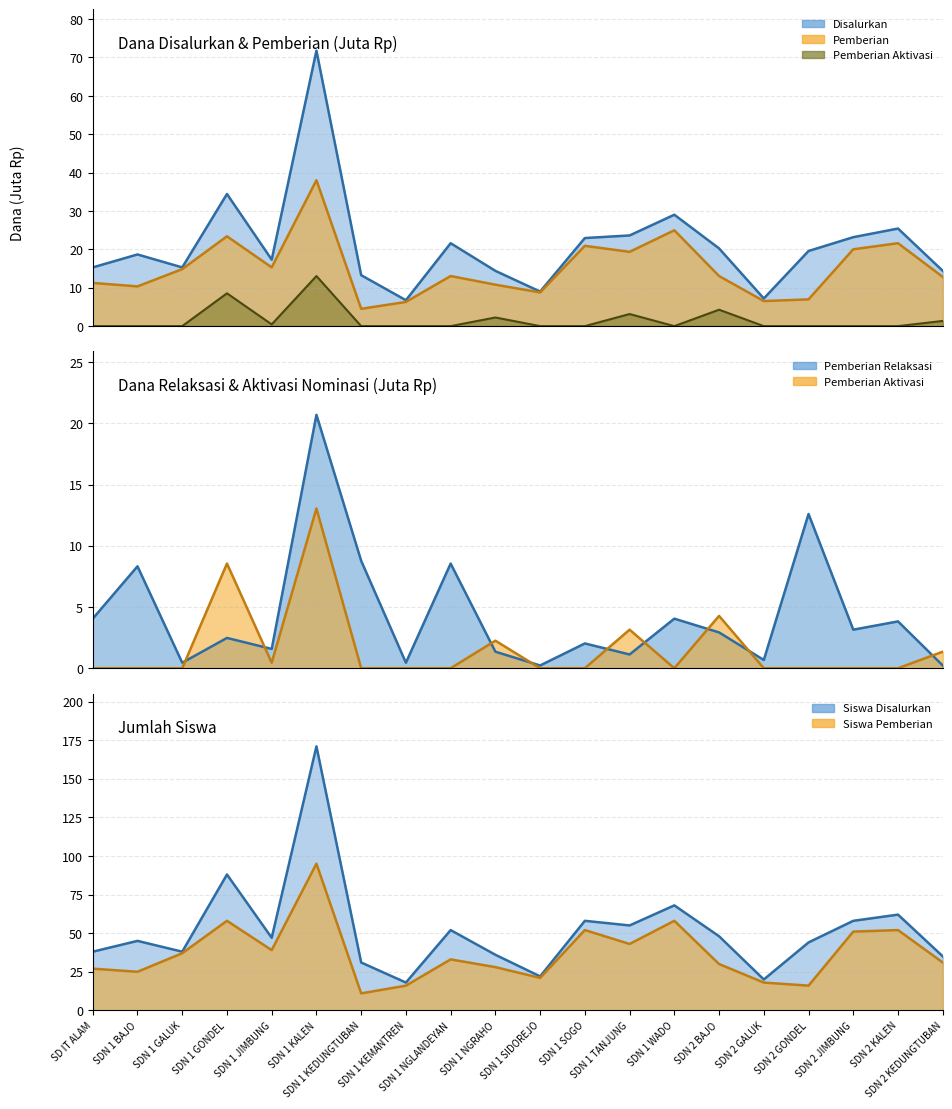

Reading left to right, list all the values displayed in this chart.

Disalurkan: 15.3	18.7	15.3	34.4	17.3	71.8	13.3	6.8	21.6	14.4	9.0	22.9	23.6	29.0	20.2	7.2	19.6	23.2	25.4	14.4
Pemberian: 11.2	10.3	14.8	23.4	15.3	38.0	4.5	6.3	13.1	10.8	8.8	20.9	19.4	25.0	13.1	6.5	7.0	20.0	21.6	12.8
Pemberian Aktivasi: 0.0	0.0	0.0	8.6	0.5	13.1	0.0	0.0	0.0	2.2	0.0	0.0	3.1	0.0	4.3	0.0	0.0	0.0	0.0	1.4
Pemberian Relaksasi: 4.0	8.3	0.5	2.5	1.6	20.7	8.8	0.5	8.6	1.4	0.2	2.0	1.1	4.0	2.9	0.7	12.6	3.1	3.8	0.2
Siswa Disalurkan: 38.0	45.0	38.0	88.0	47.0	171.0	31.0	18.0	52.0	36.0	22.0	58.0	55.0	68.0	48.0	20.0	44.0	58.0	62.0	35.0
Siswa Pemberian: 27.0	25.0	37.0	58.0	39.0	95.0	11.0	16.0	33.0	28.0	21.0	52.0	43.0	58.0	30.0	18.0	16.0	51.0	52.0	31.0